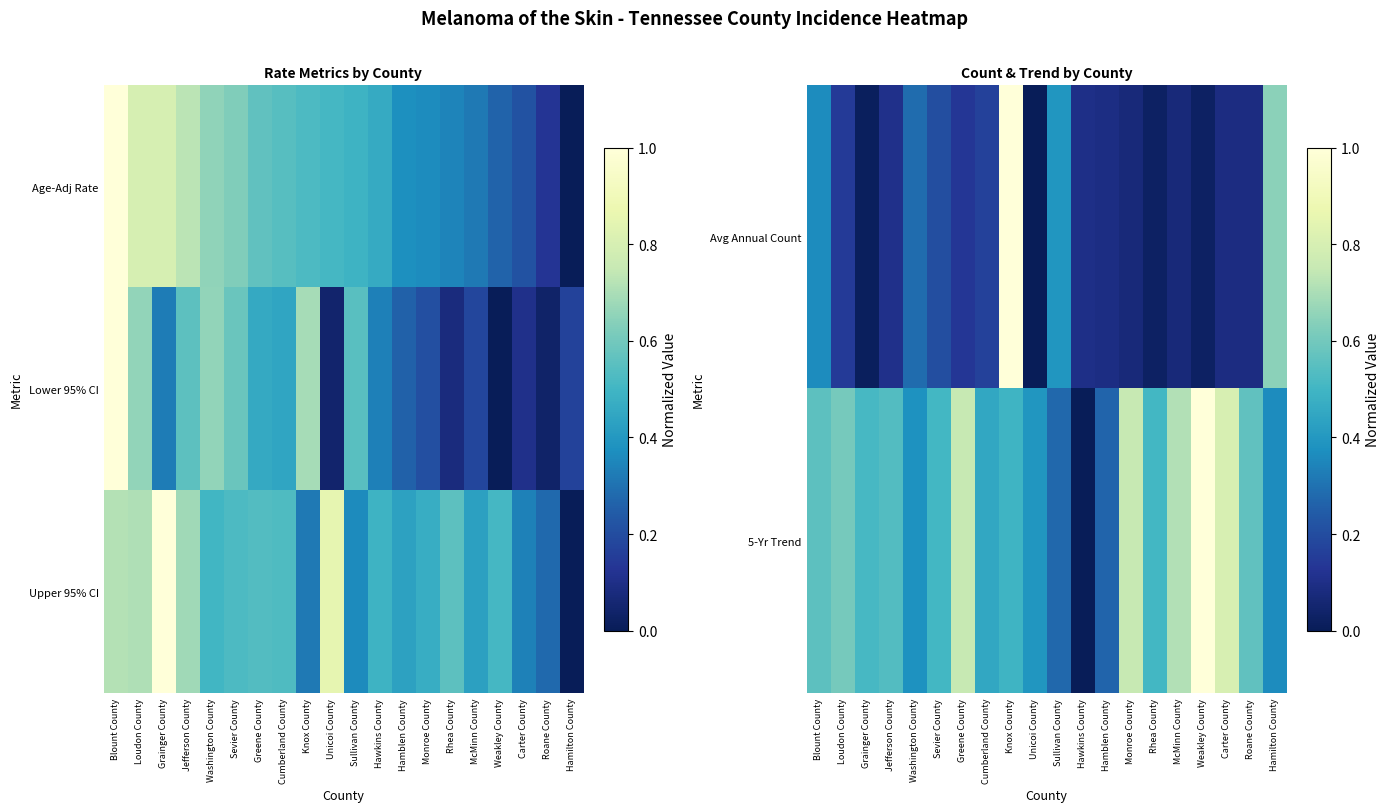

Rank the categories by Upper 95% CI value from lowest to highest.

Hamilton County, Roane County, Knox County, Carter County, Sullivan County, McMinn County, Hamblen County, Monroe County, Hawkins County, Washington County, Weakley County, Sevier County, Cumberland County, Greene County, Rhea County, Jefferson County, Loudon County, Blount County, Unicoi County, Grainger County